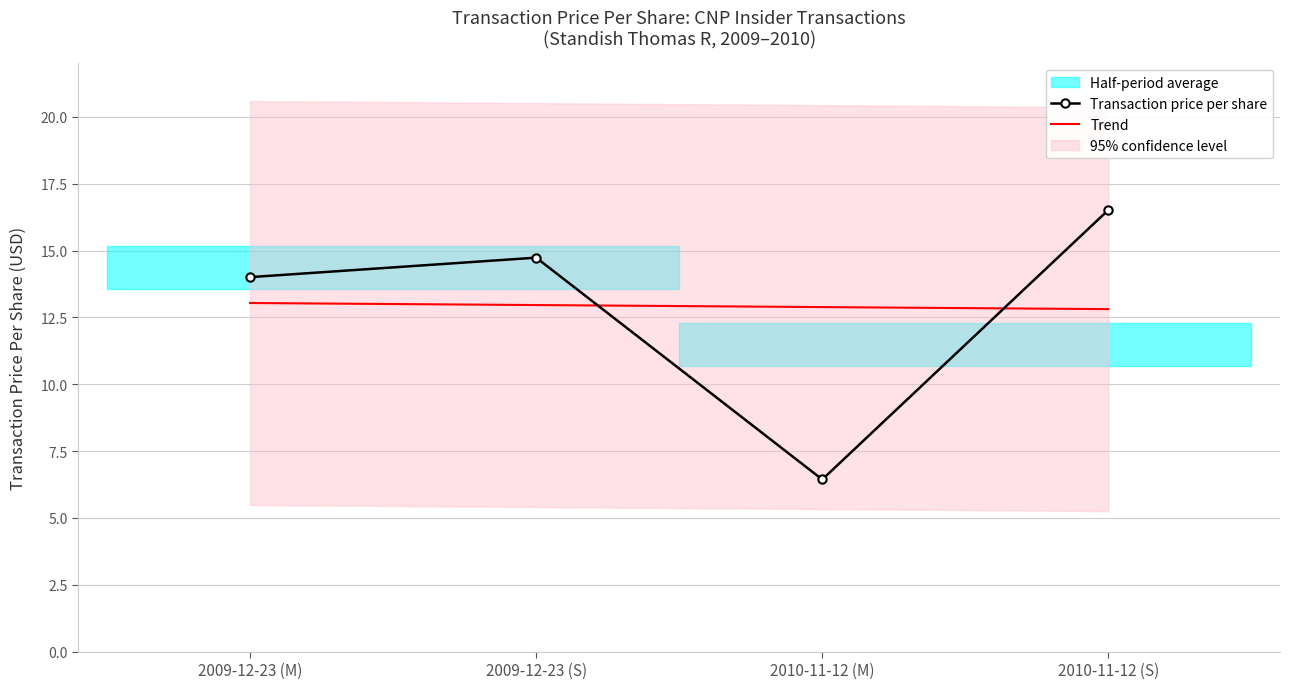

What is the lowest value of the Transaction price per share series?

6.4